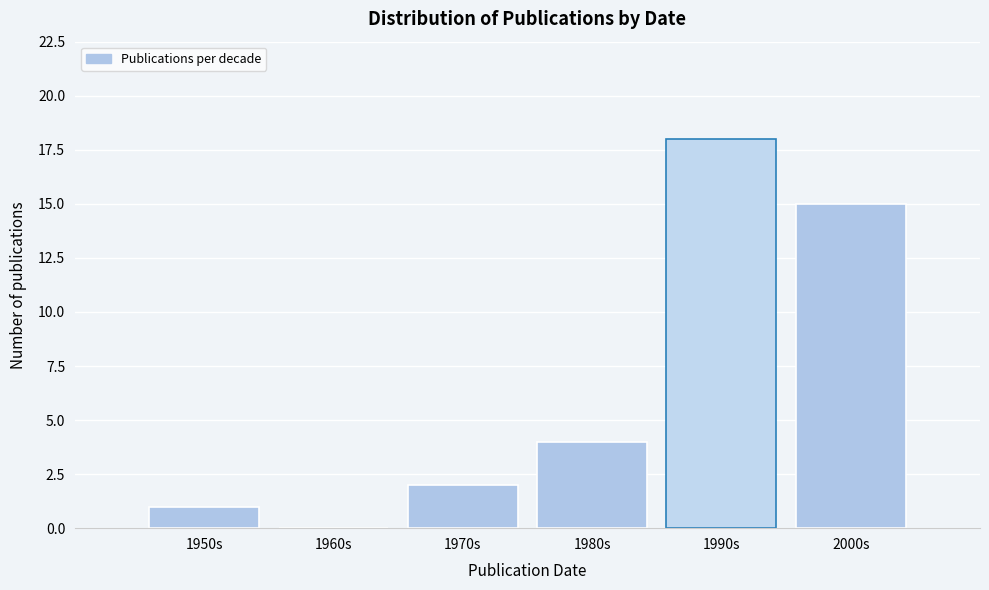

Reading left to right, list all the values displayed in this chart.

1950s=1	1960s=0	1970s=2	1980s=4	1990s=18	2000s=15